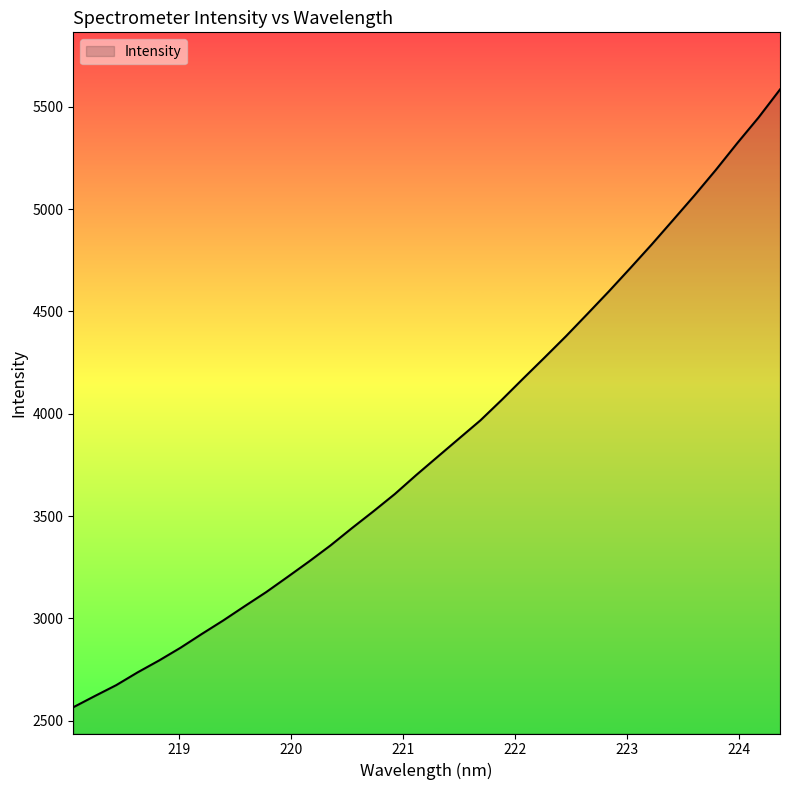

What is the difference between the maximum and minimum values?

3019.4